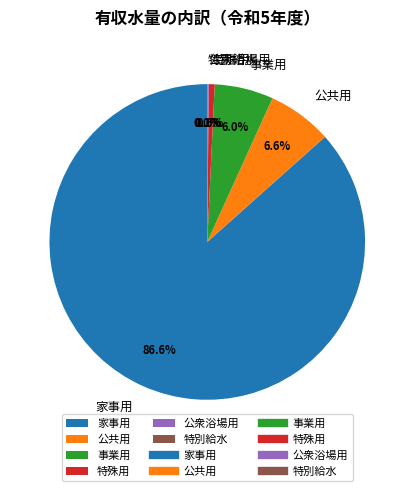

Is 家事用 the majority of the pie?

Yes